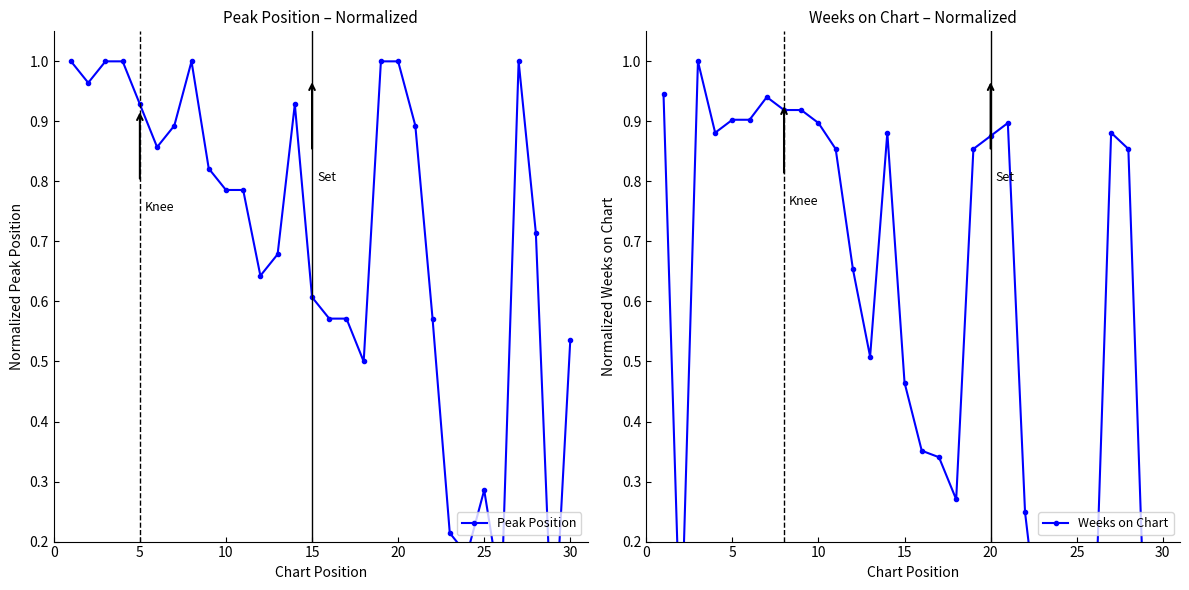

What is the greatest value displayed?

1.0